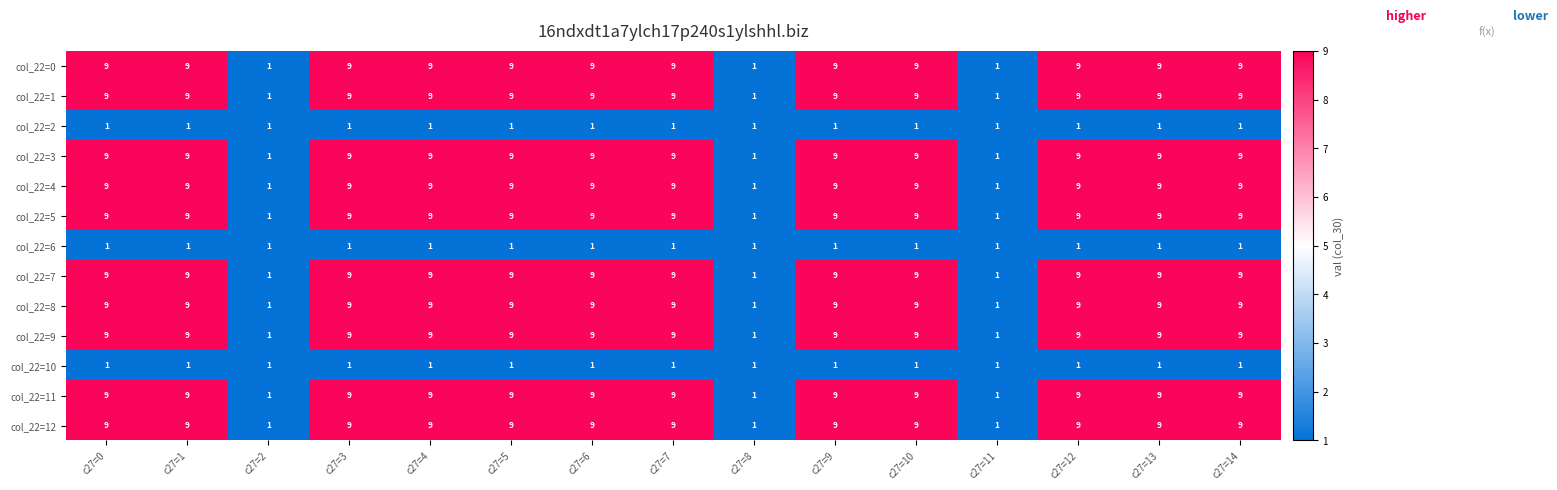

What is the difference between the maximum and minimum values in the col_22=9 series?

8